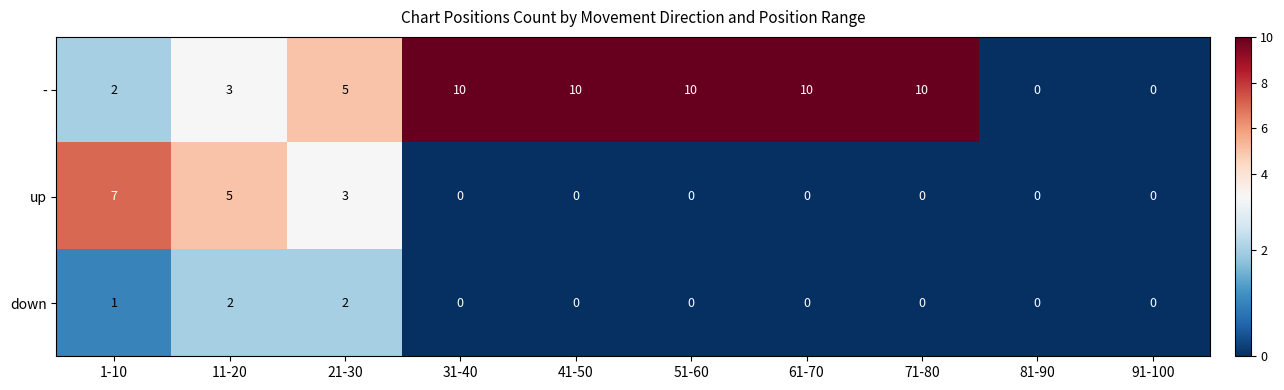

What is the maximum value for -?

10